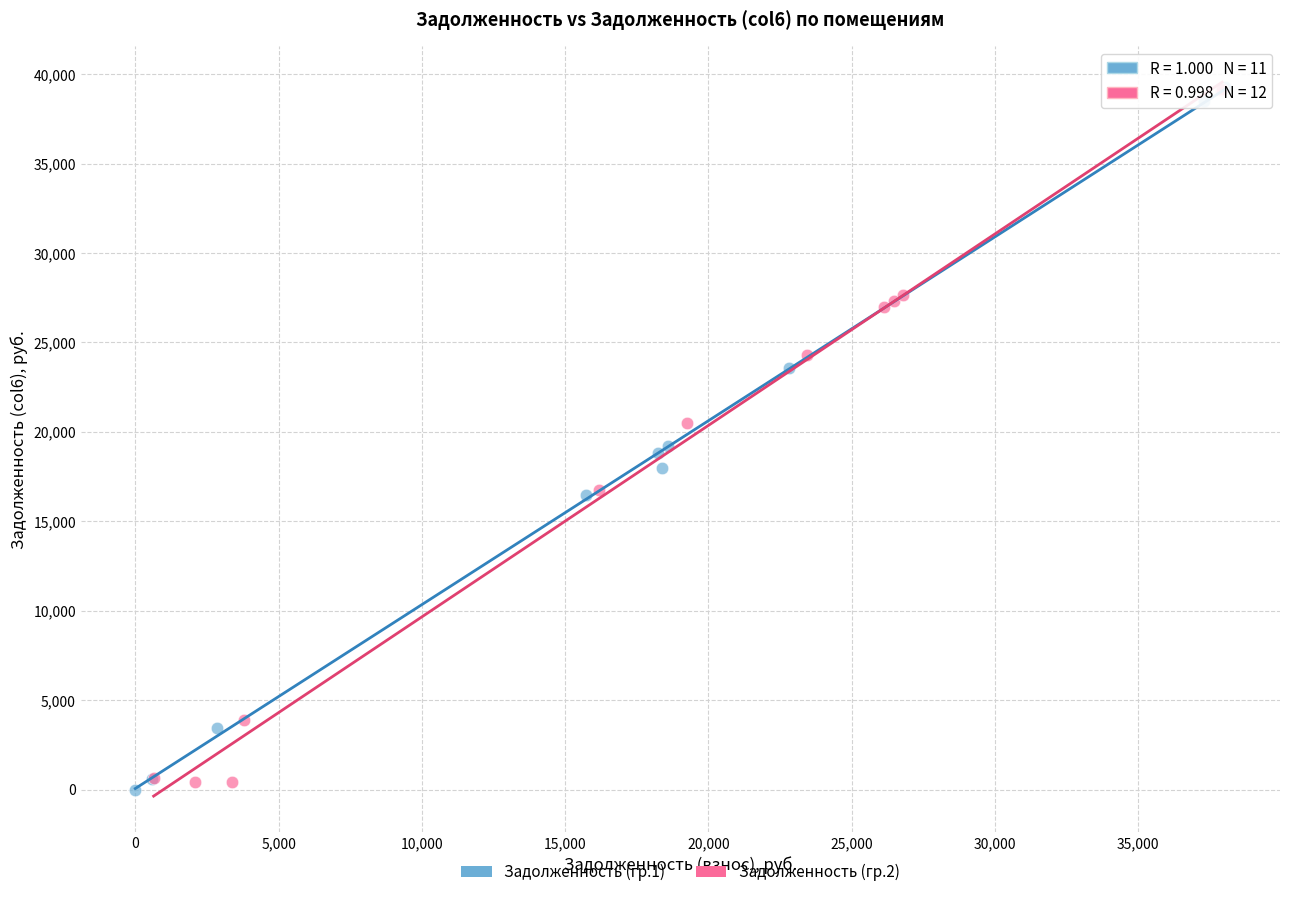

What are all the series names shown in the legend?

Задолженность (гр.1), Задолженность (гр.2)